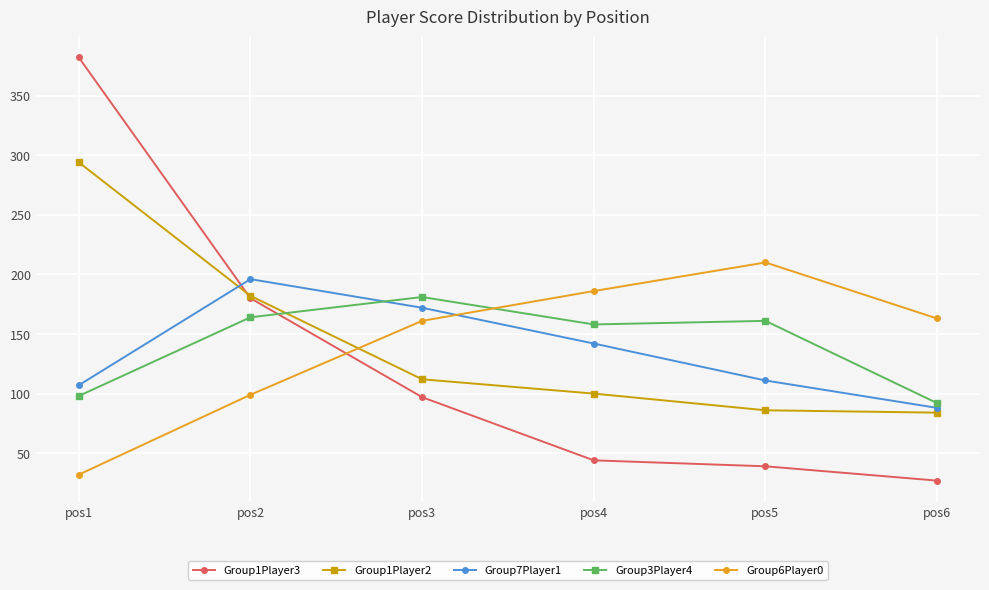

At how many categories does at least one series exceed 353?

1